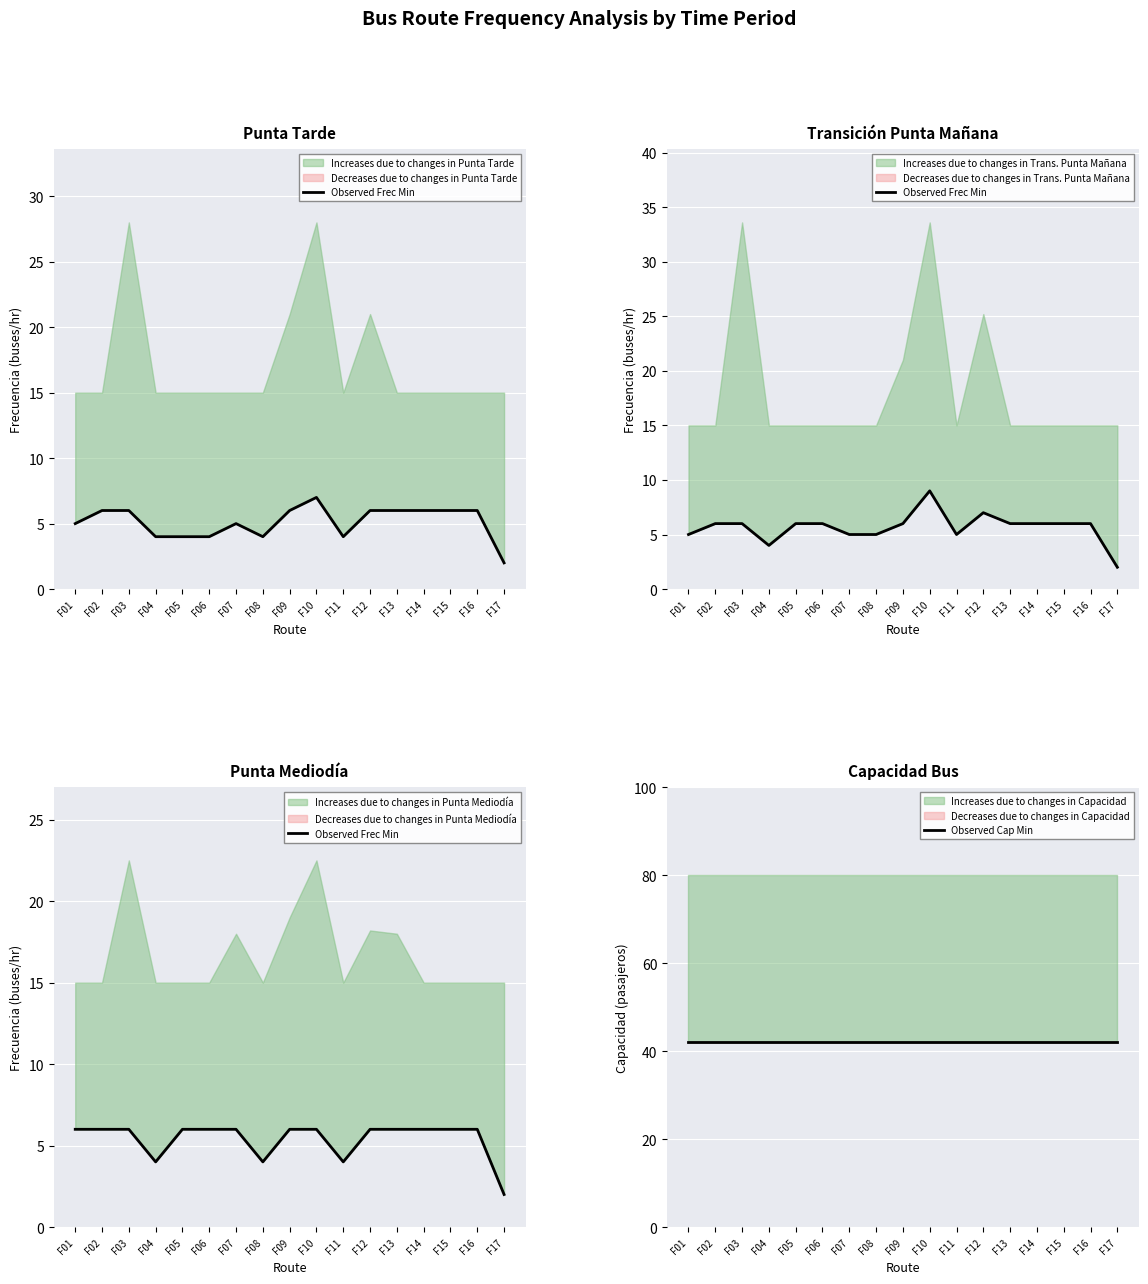

What is the spread (max minus min) of values at F13?

36